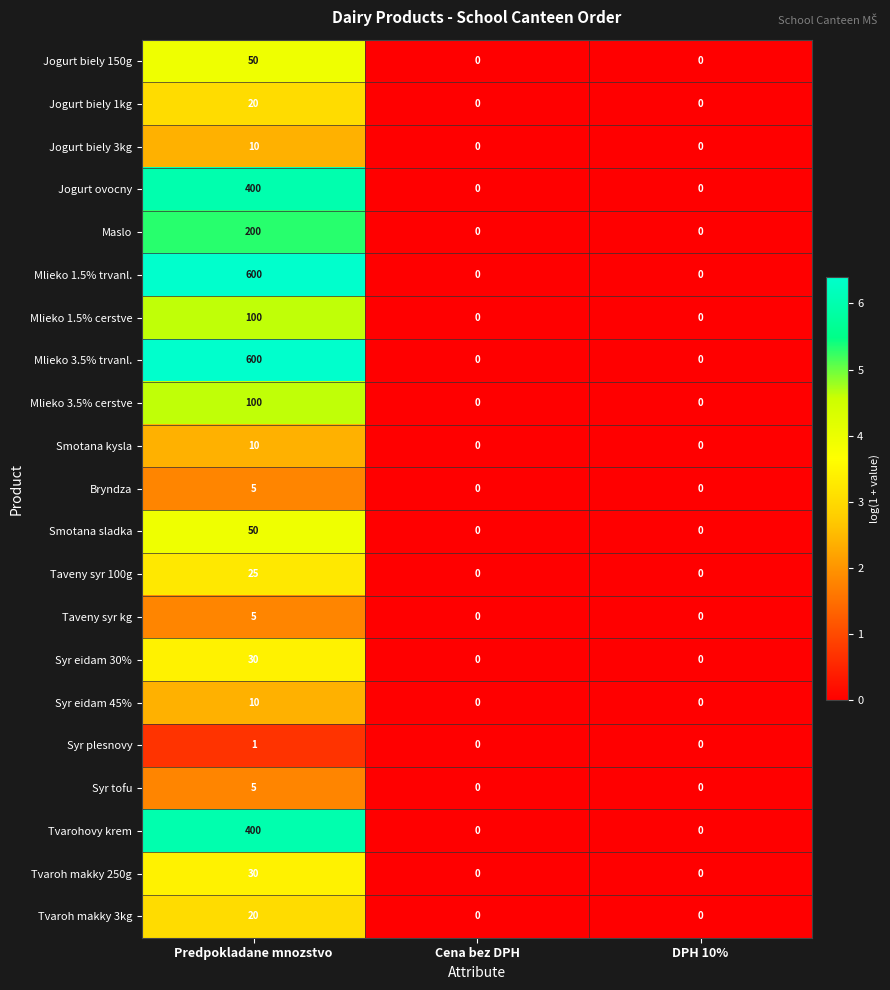

What is the highest value of the Mlieko 1.5% cerstve series?

100